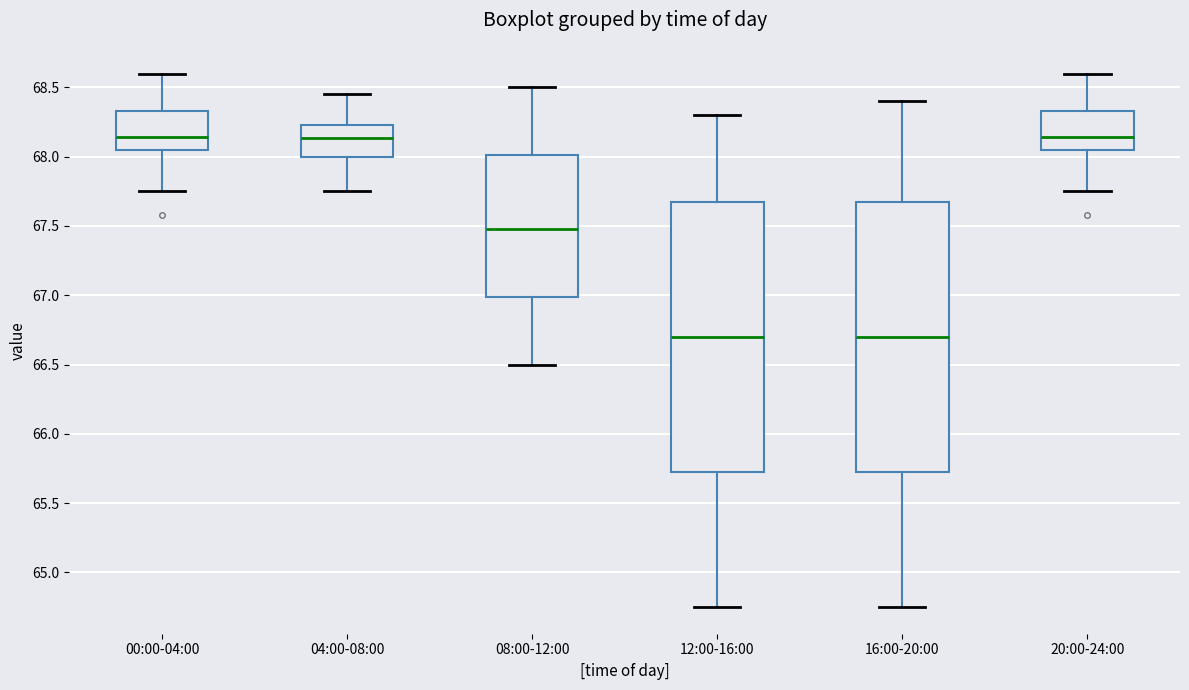

Reading left to right, read every box against the y-axis: the position of its median line, the range the box covers, and the ends of its whiskers. The values are not printed on the chart, so give them approximately, as read against the axis.

00:00-04:00: median 68.15, box 68.05 to 68.35, whiskers 67.75 to 68.60
04:00-08:00: median 68.15, box 68.00 to 68.25, whiskers 67.75 to 68.45
08:00-12:00: median 67.50, box 67.00 to 68.00, whiskers 66.50 to 68.50
12:00-16:00: median 66.70, box 65.75 to 67.70, whiskers 64.75 to 68.30
16:00-20:00: median 66.70, box 65.75 to 67.70, whiskers 64.75 to 68.40
20:00-24:00: median 68.15, box 68.05 to 68.35, whiskers 67.75 to 68.60